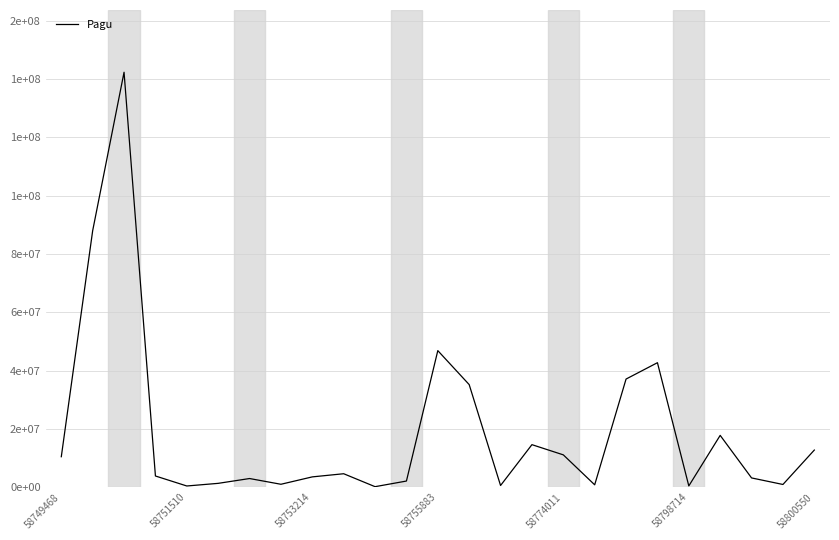

Does the chart have visible grid lines?

Yes